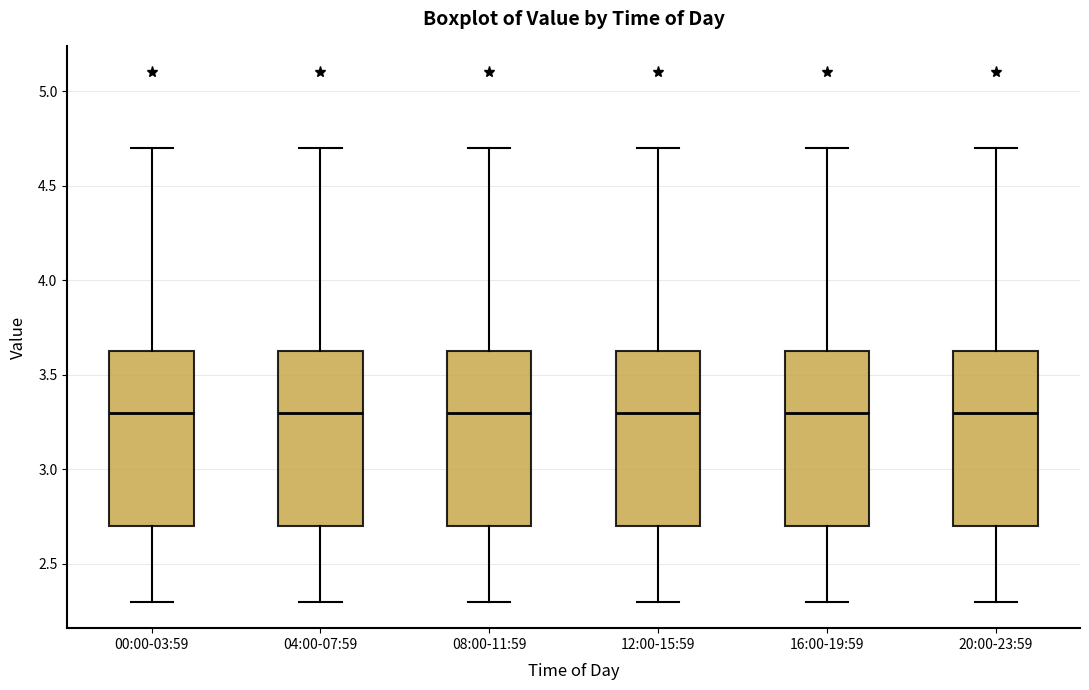

Reading left to right, transcribe this box plot: for each box, give where its median line is, the range the box spans, and where its two whiskers end, as read against the y-axis. The values are not printed on the chart, so give them approximately, as read against the axis.

00:00-03:59: median 3.30, box 2.70 to 3.65, whiskers 2.30 to 4.70
04:00-07:59: median 3.30, box 2.70 to 3.65, whiskers 2.30 to 4.70
08:00-11:59: median 3.30, box 2.70 to 3.65, whiskers 2.30 to 4.70
12:00-15:59: median 3.30, box 2.70 to 3.65, whiskers 2.30 to 4.70
16:00-19:59: median 3.30, box 2.70 to 3.65, whiskers 2.30 to 4.70
20:00-23:59: median 3.30, box 2.70 to 3.65, whiskers 2.30 to 4.70